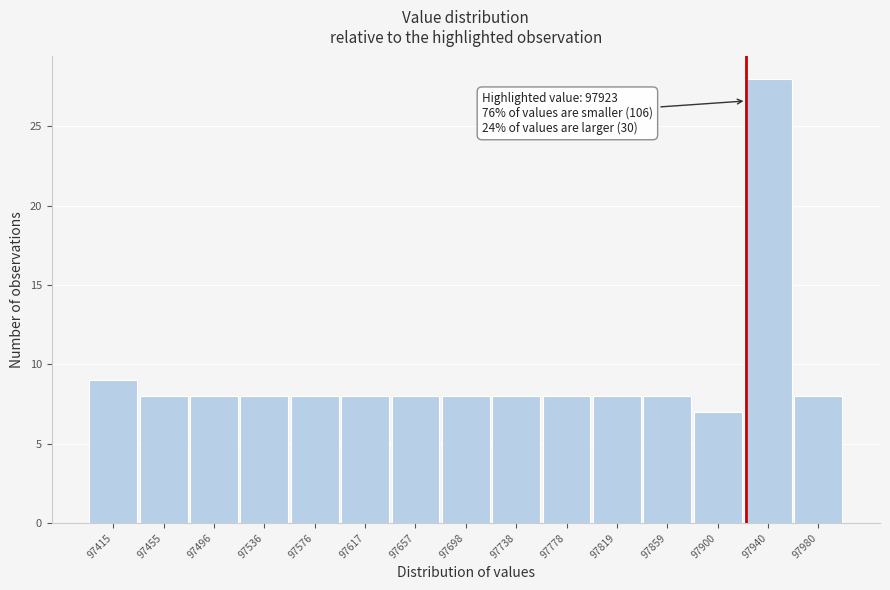

Over which range of the x-axis is the bar tallest?

97920 to 97960